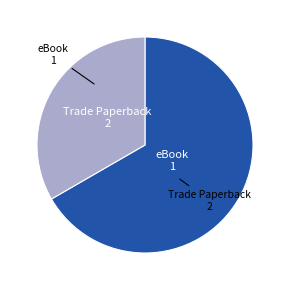

Is there a majority slice in this chart?

Yes